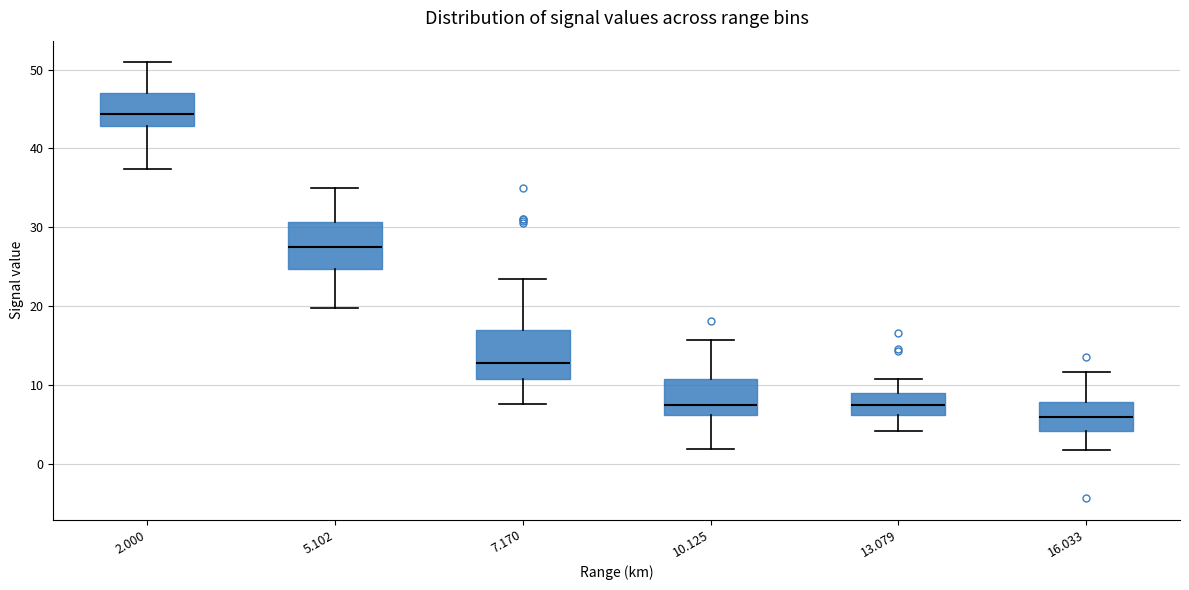

Reading left to right, transcribe this box plot: for each box, give where its median line is, the range the box spans, and where its two whiskers end, as read against the y-axis. The values are not printed on the chart, so give them approximately, as read against the axis.

2.000: median 44, box 43 to 47, whiskers 37 to 51
5.102: median 28, box 25 to 31, whiskers 20 to 35
7.170: median 13, box 11 to 17, whiskers 8 to 24
10.125: median 7, box 6 to 11, whiskers 2 to 16
13.079: median 8, box 6 to 9, whiskers 4 to 11
16.033: median 6, box 4 to 8, whiskers 2 to 12